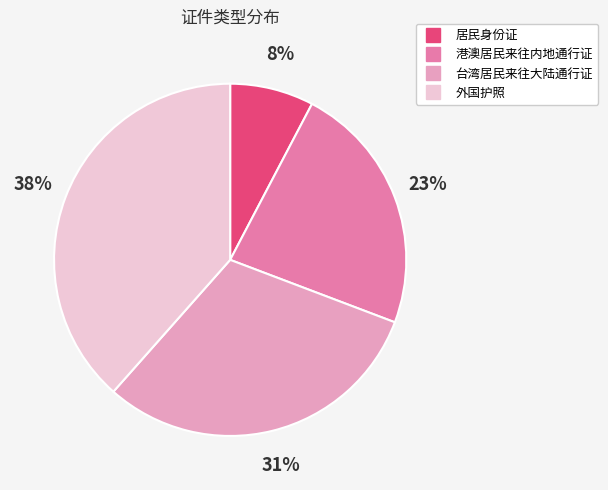

How many segments does this pie chart have?

4